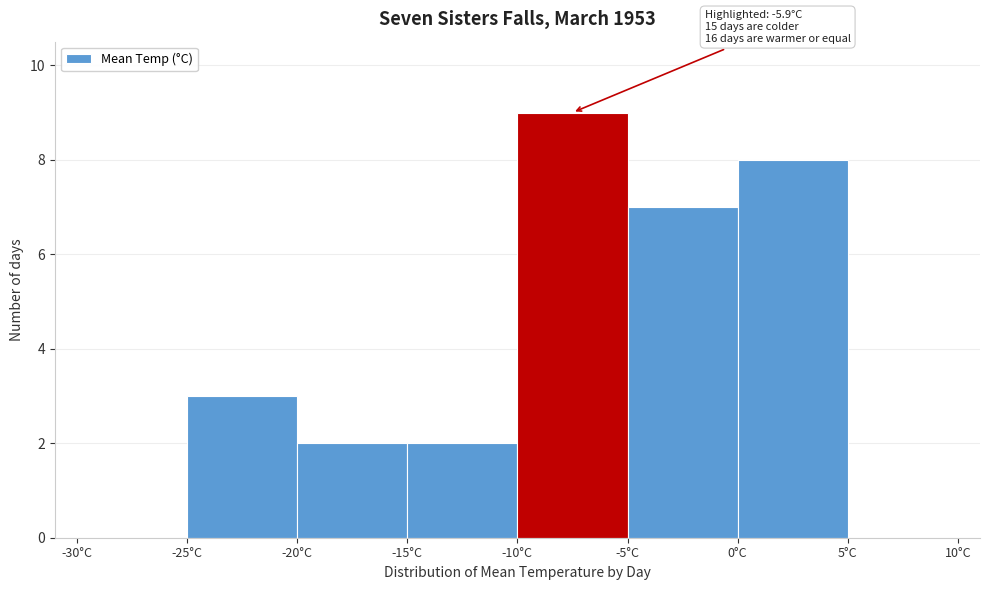

Over which range of the x-axis is the bar tallest?

-10 to -5